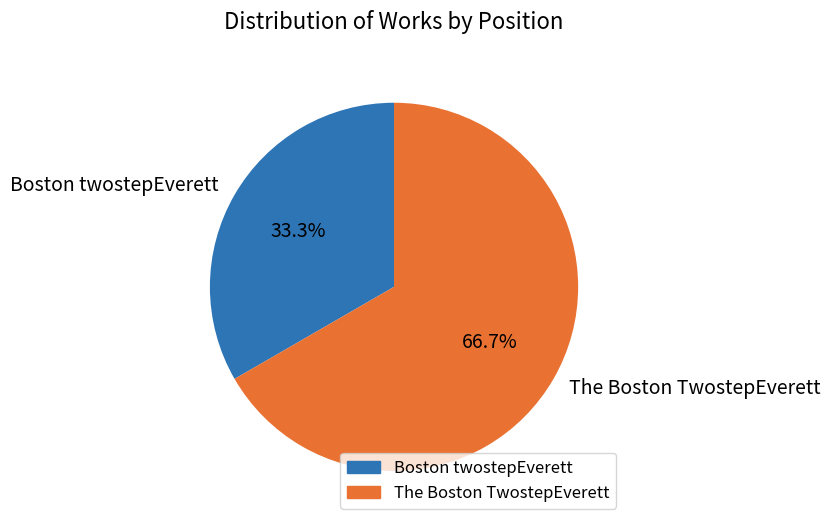

Between Boston twostepEverett and The Boston TwostepEverett, which is larger?

The Boston TwostepEverett